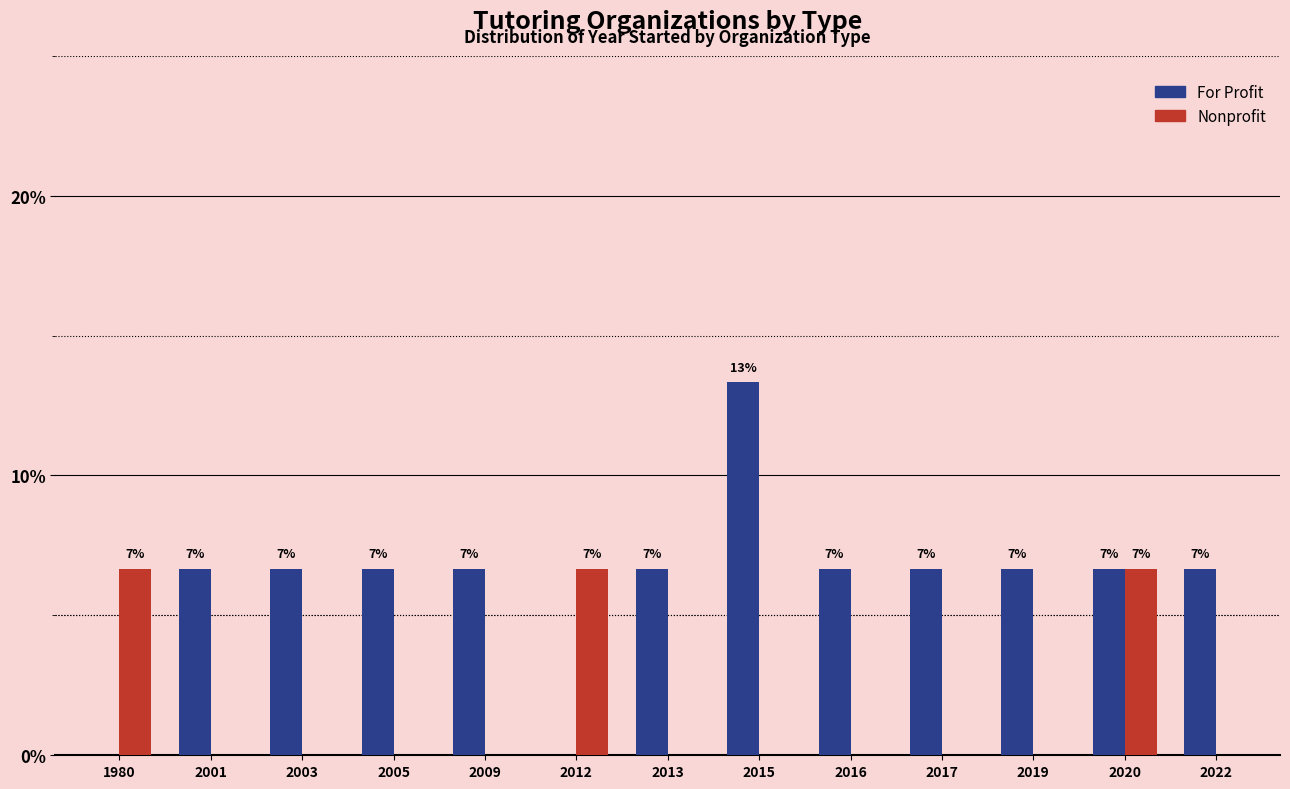

Does the chart contain stacked bars?

No